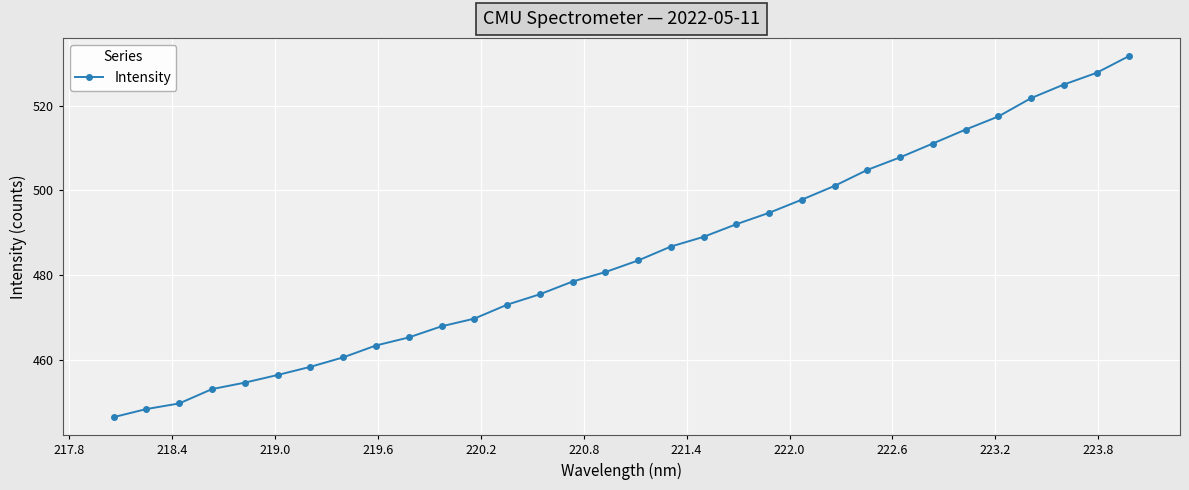

What is the value of the 8th point from the left?

460.6